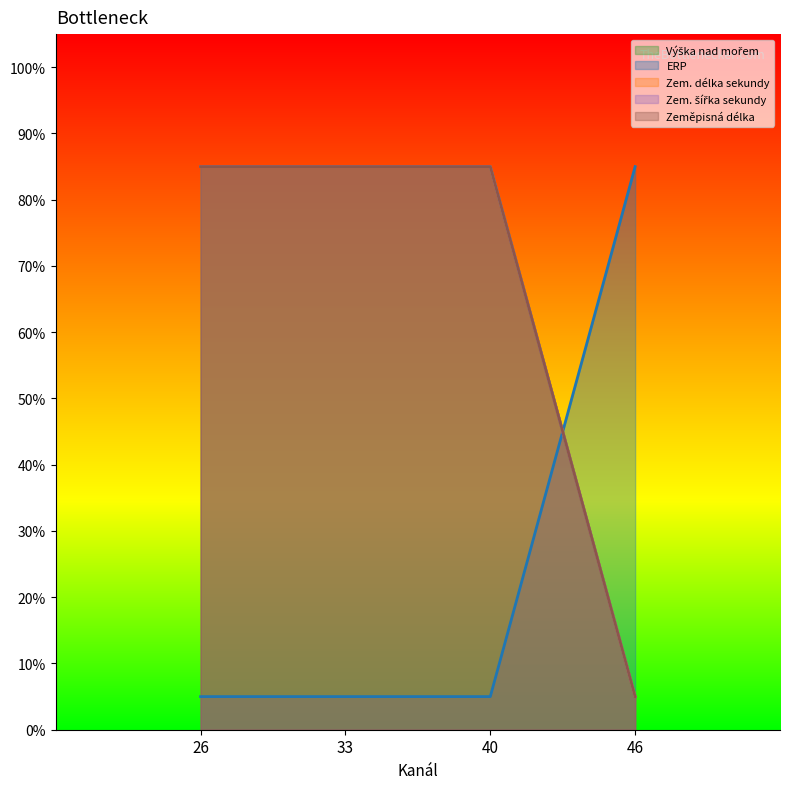

What is the difference between the maximum and minimum values in the Zem. délka sekundy series?

80.0